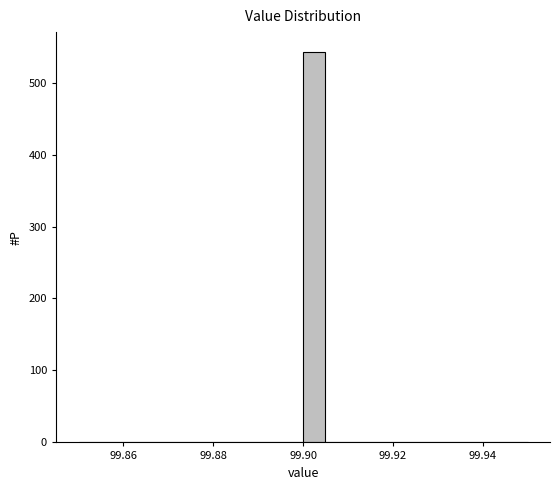

Read against the x-axis, roughly where is the centre of the tallest bar?

99.902